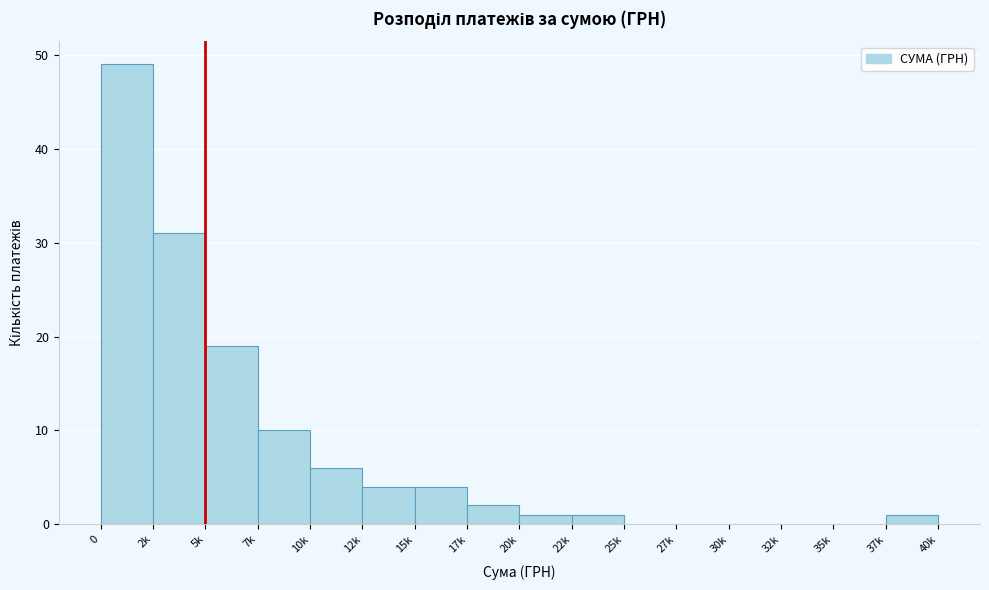

Reading right to left, what are all the values shown in this chart?

37k=1	35k=0	32k=0	30k=0	27k=0	25k=0	22k=1	20k=1	17k=2	15k=4	12k=4	10k=6	7k=10	5k=19	2k=31	0=49